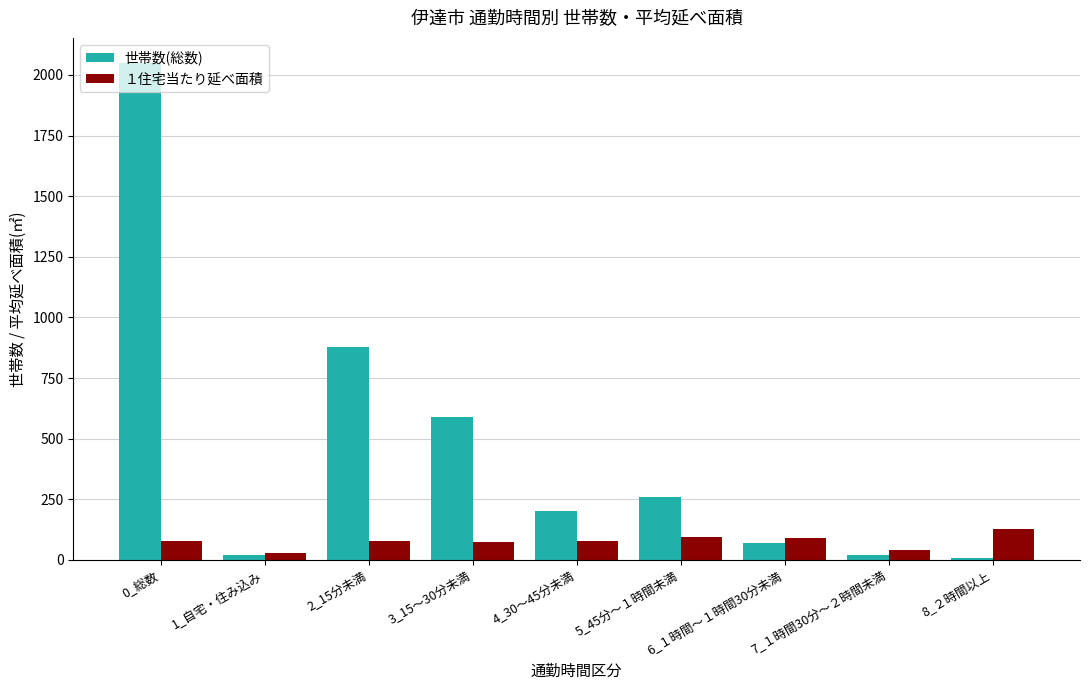

What is the total value across all series at 4_30～45分未満?

277